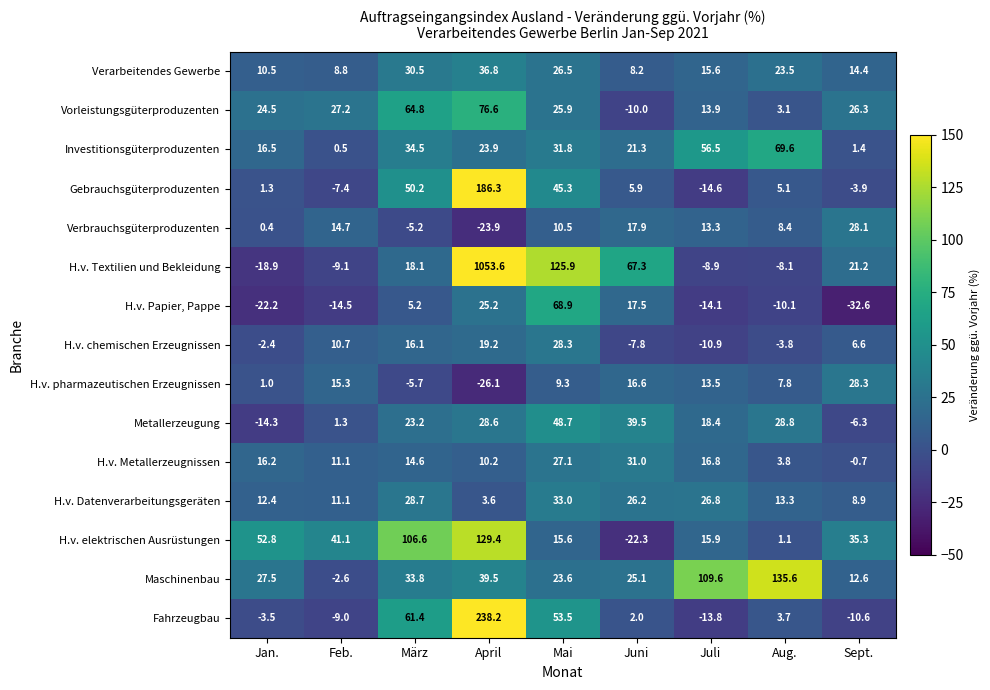

What is the minimum value shown in the chart?

-32.6